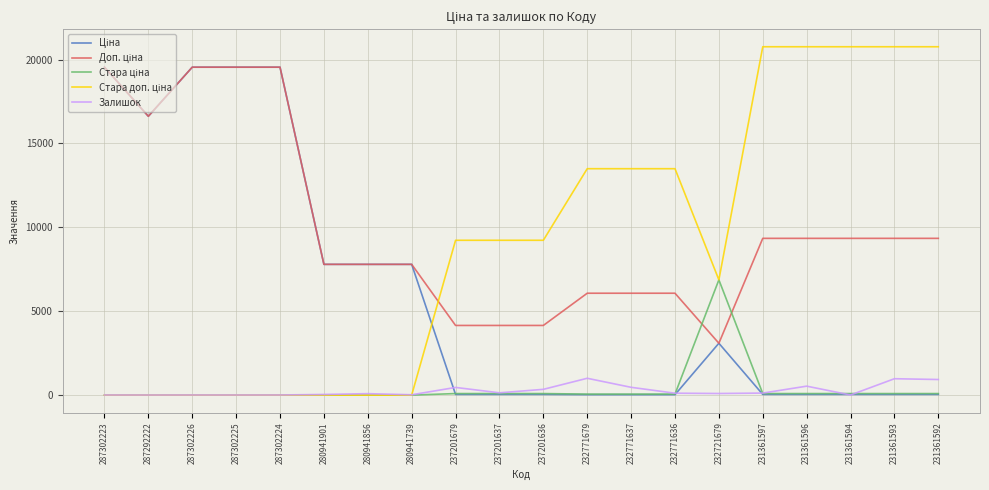

True or false: Залишок has a value of 1003.0 at 232771679.

True